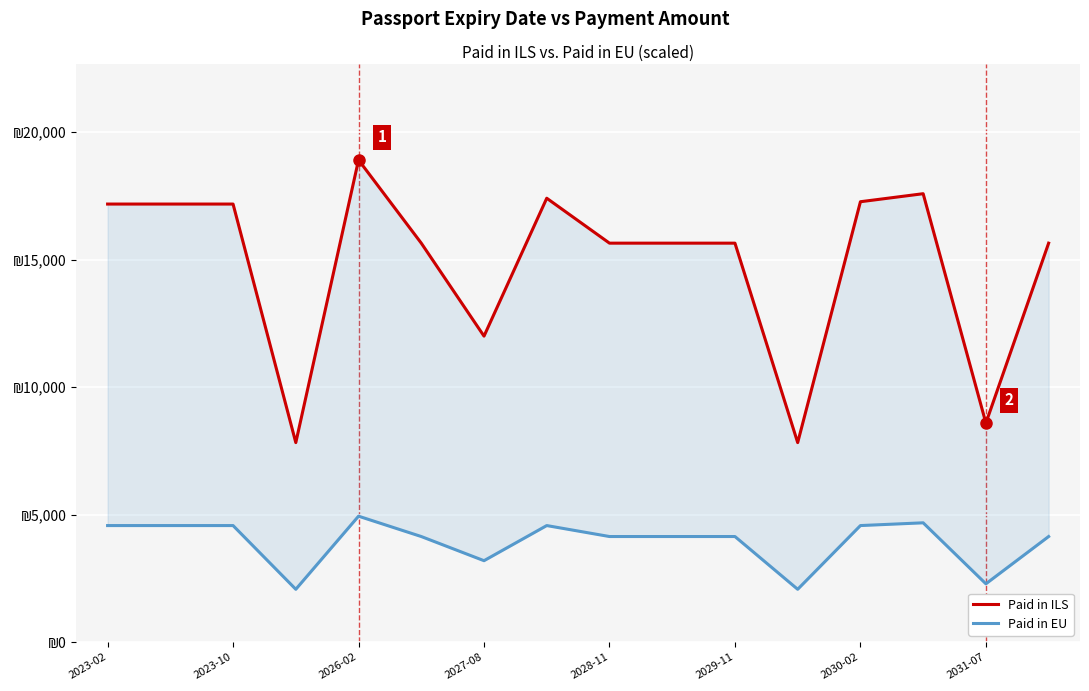

The value of Paid in ILS at 2023-02 is 22388.0. True or false?

False